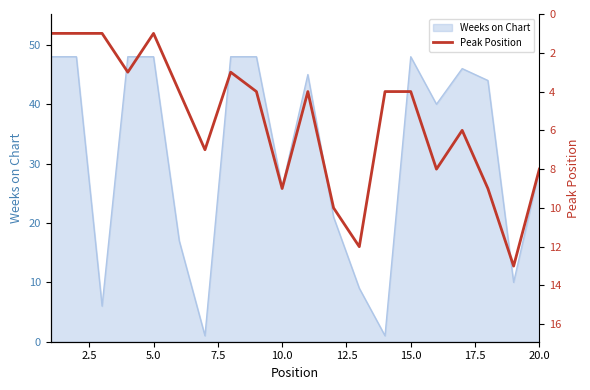

What is the sum of all values?

112